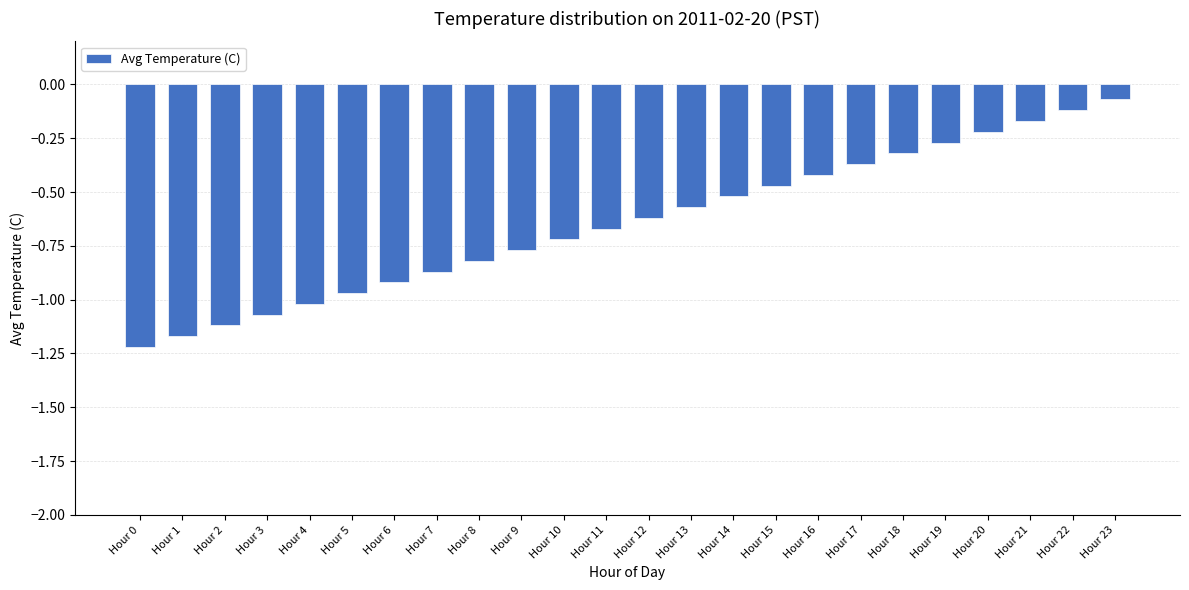

True or false: the data shows -1.1 at Hour 8.

False